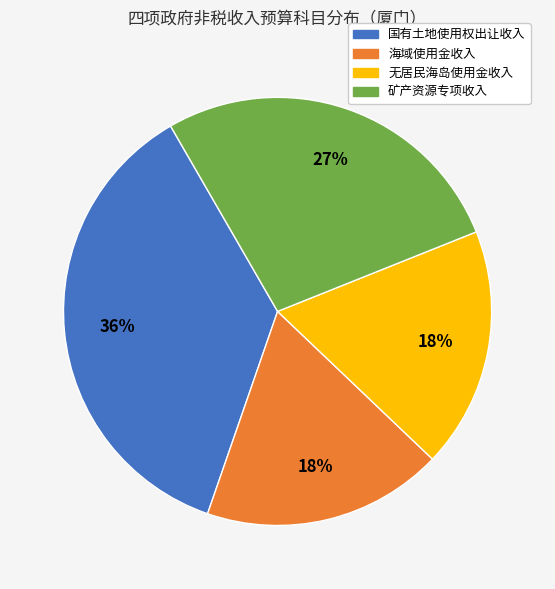

What percentage is the 无居民海岛使用金收入 slice, to the nearest percent?

18%